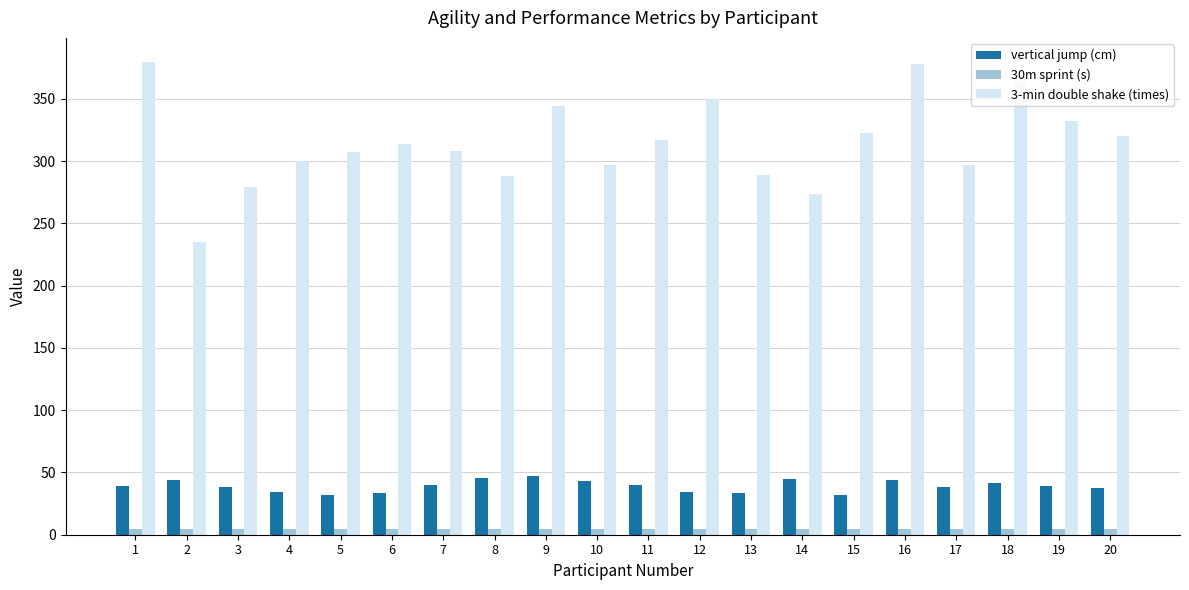

What is the smallest value displayed?

4.3